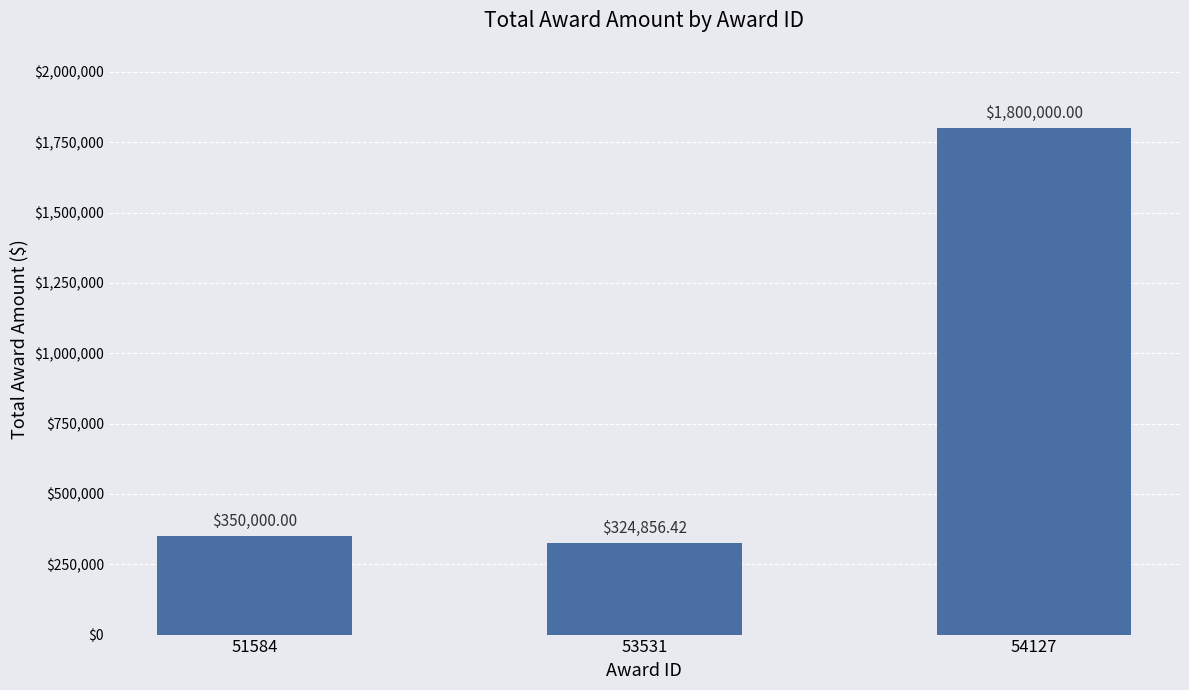

Which label corresponds to the smallest value in the chart?

53531